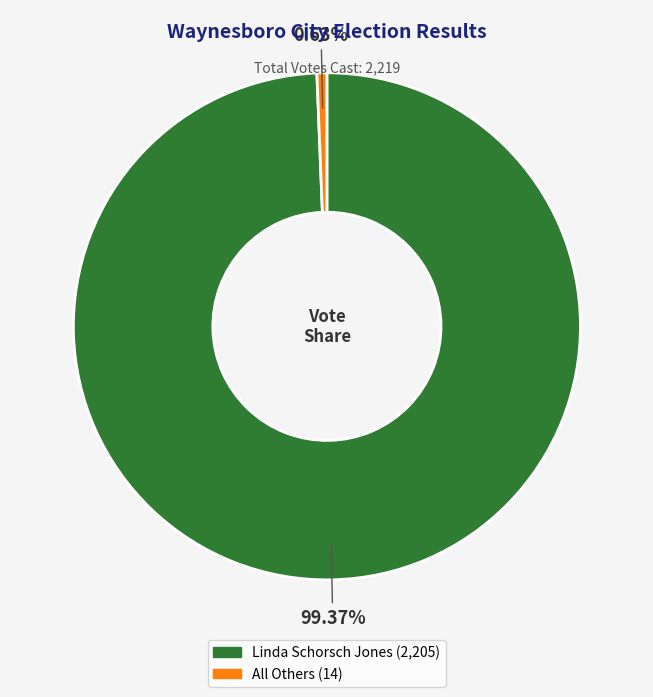

To the nearest percent, what is the combined percentage of Linda Schorsch Jones and All Others?

100%